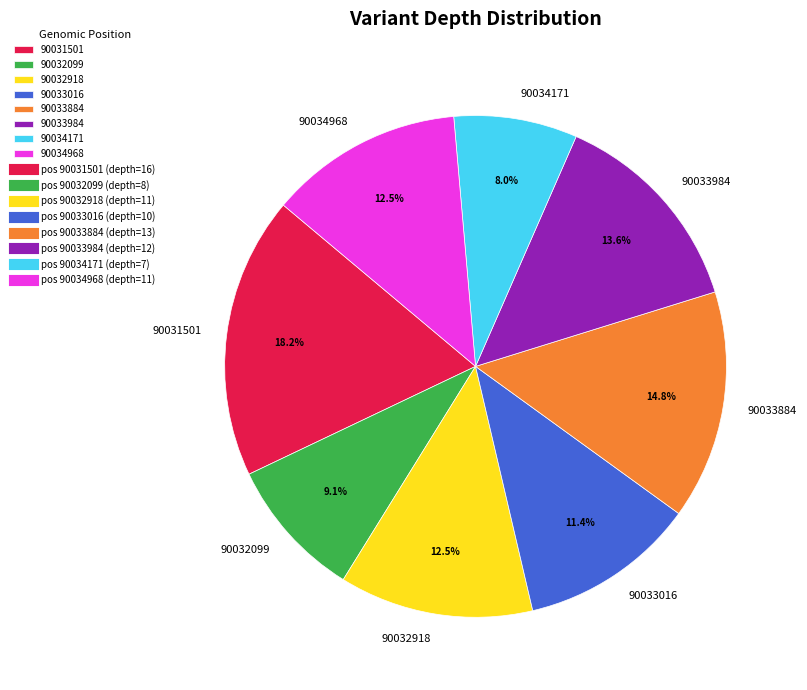

What is the smallest slice in the pie chart?

90034171